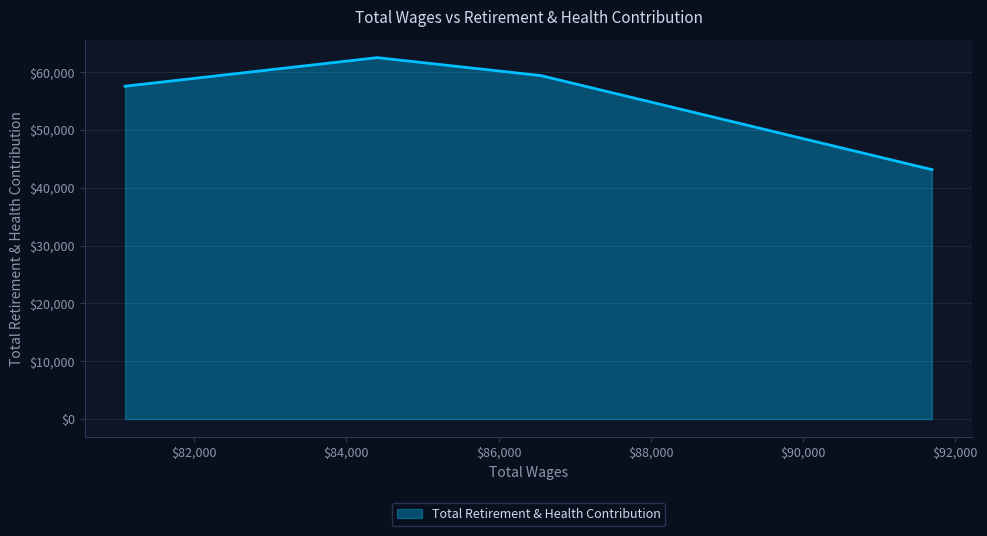

What is the maximum value shown in the chart?

62497